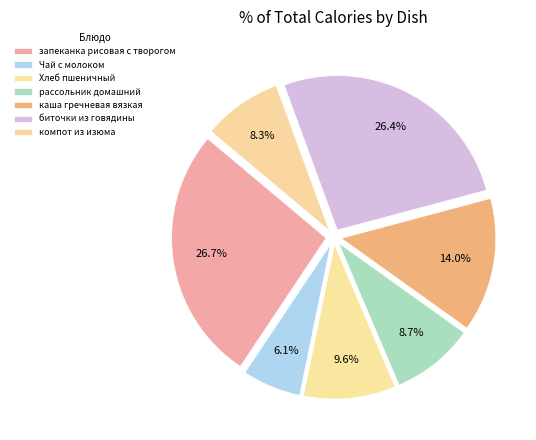

Approximately how many times larger is the value at рассольник домашний compared to Чай с молоком?

1.4